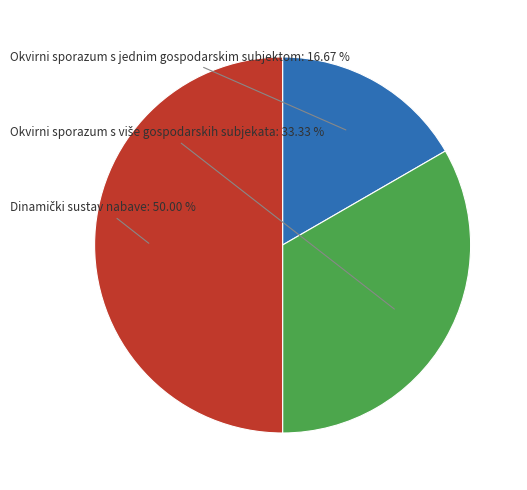

How much of the chart is everything except Okvirni sporazum s više gospodarskih subjekata?

66.7%